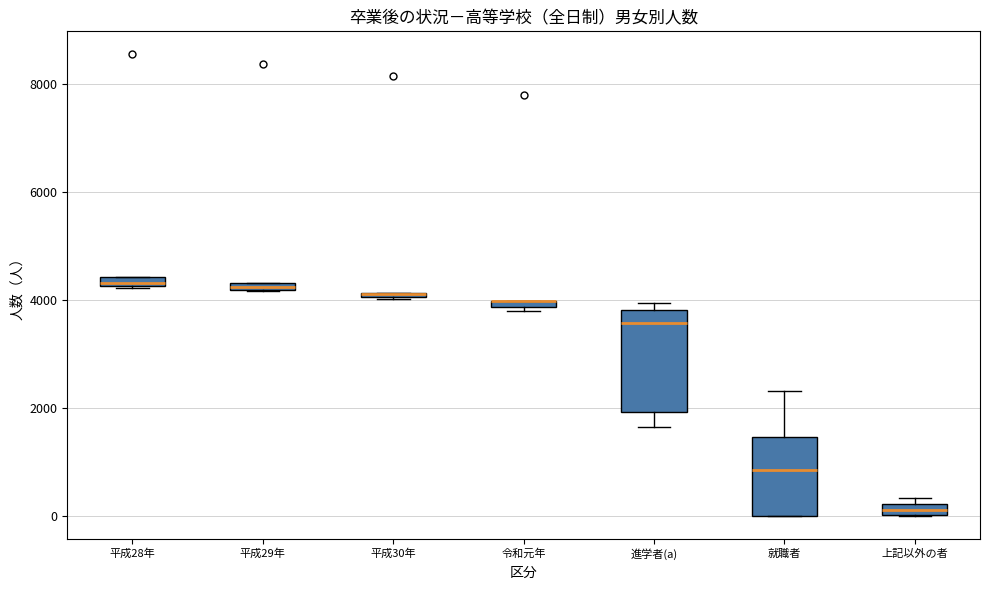

Which box is the tallest, from its lower edge to its upper edge?

進学者(a)